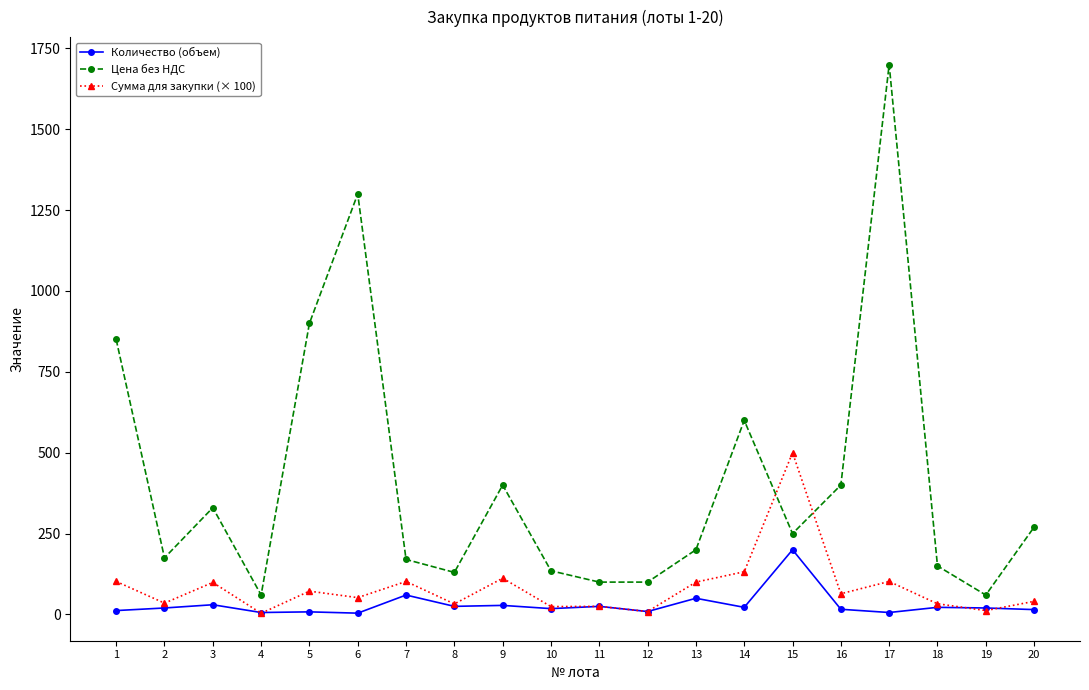

Which series ends up on top after the final intersection of Цена без НДС and Сумма для закупки (× 100)?

Цена без НДС